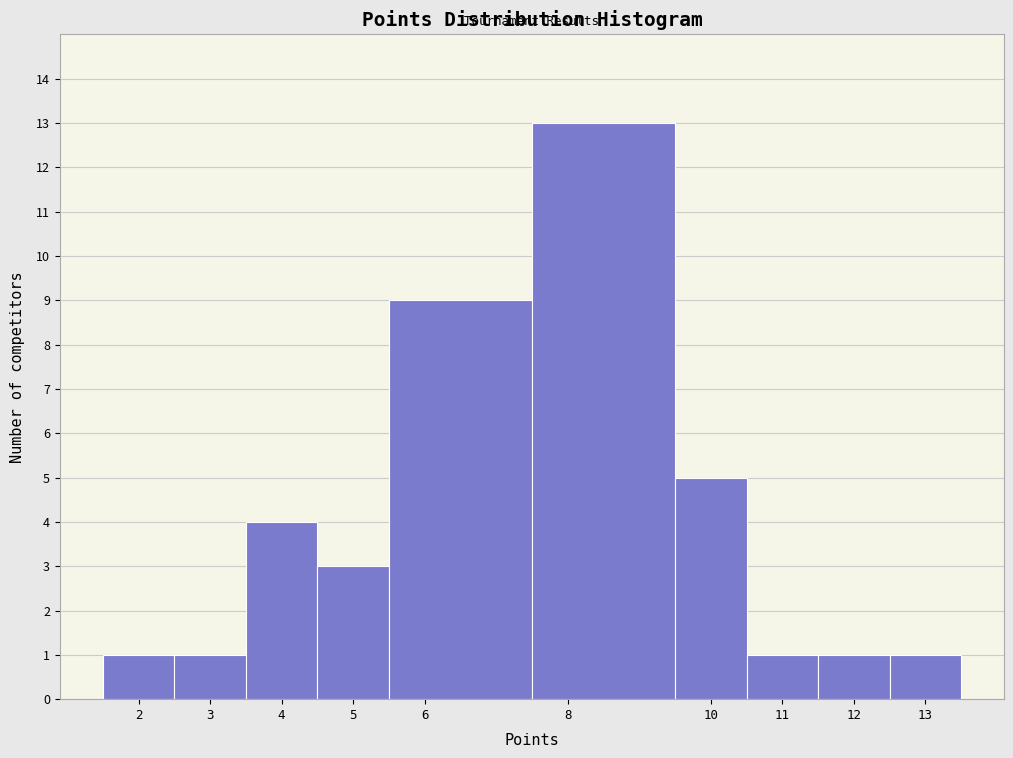

Reading left to right, list every bar in this chart as the range it spans on the x-axis followed by its height. The values are not printed on the chart, so give them approximately, as read against the axis.

1.5 to 2.5: 1
2.5 to 3.5: 1
3.5 to 4.5: 4
4.5 to 5.5: 3
5.5 to 7.5: 9
7.5 to 9.5: 13
9.5 to 10.5: 5
10.5 to 11.5: 1
11.5 to 12.5: 1
12.5 to 13.5: 1